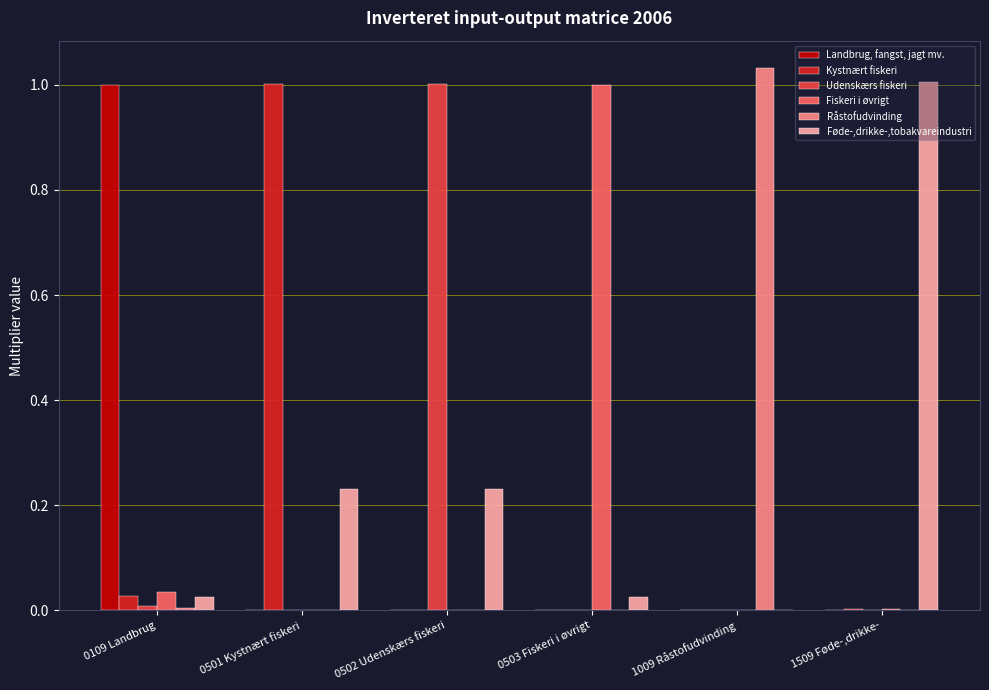

How many data points does each series have?

6